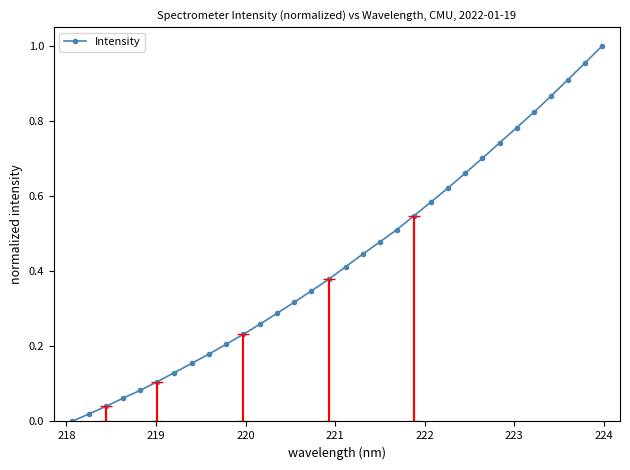

Reading right to left, transcribe all the data shown in this chart.

1.0	1.0	0.9	0.9	0.8	0.8	0.7	0.7	0.7	0.6	0.6	0.5	0.5	0.5	0.4	0.4	0.4	0.3	0.3	0.3	0.3	0.2	0.2	0.2	0.2	0.1	0.1	0.1	0.1	0.0	0.0	0.0